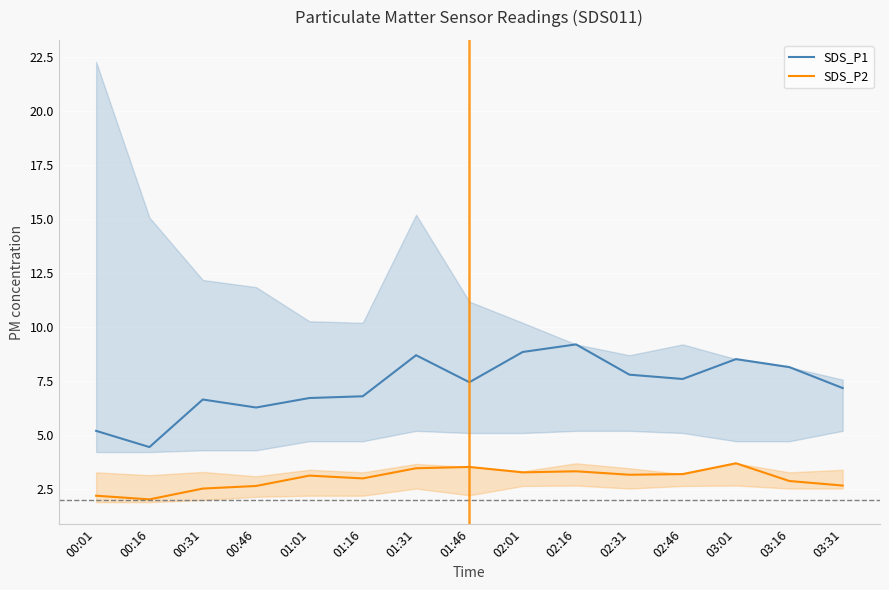

How many lines are shown in the chart?

2